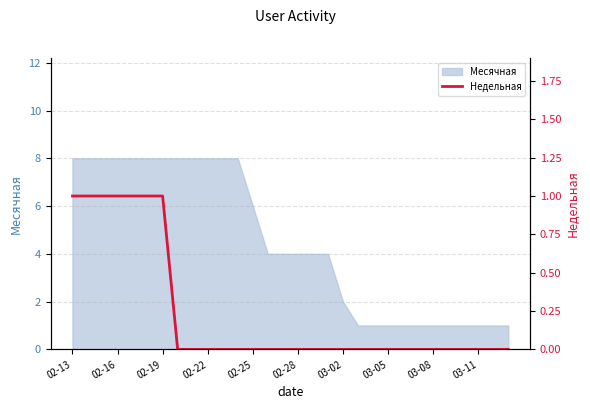

The chart shows a value of 0 at 02-22. True or false?

True